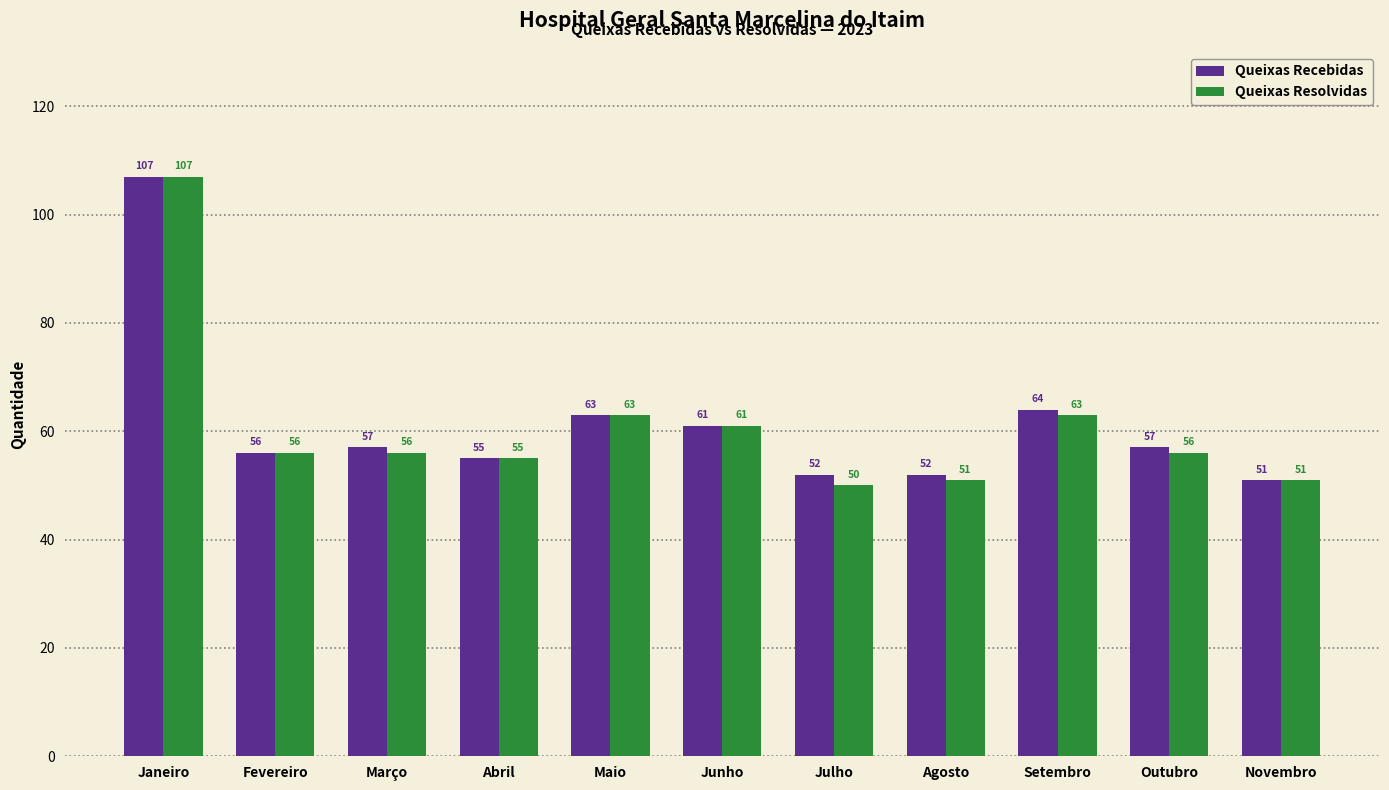

How many values in the Queixas Recebidas series are below 57?

5